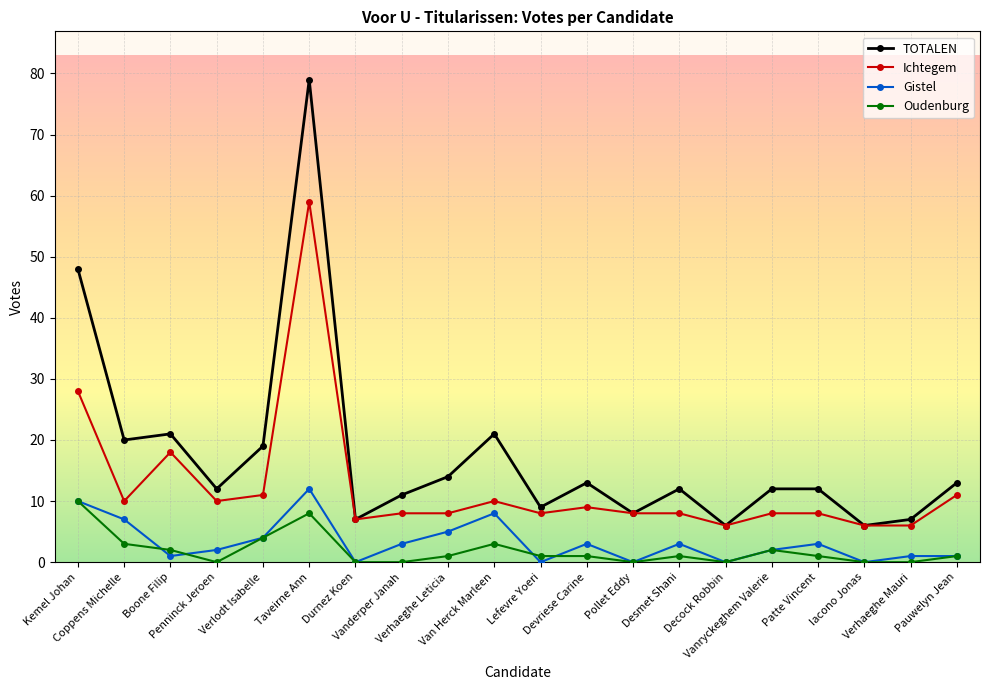

True or false: TOTALEN has more than 1 points higher than both neighbors.

True